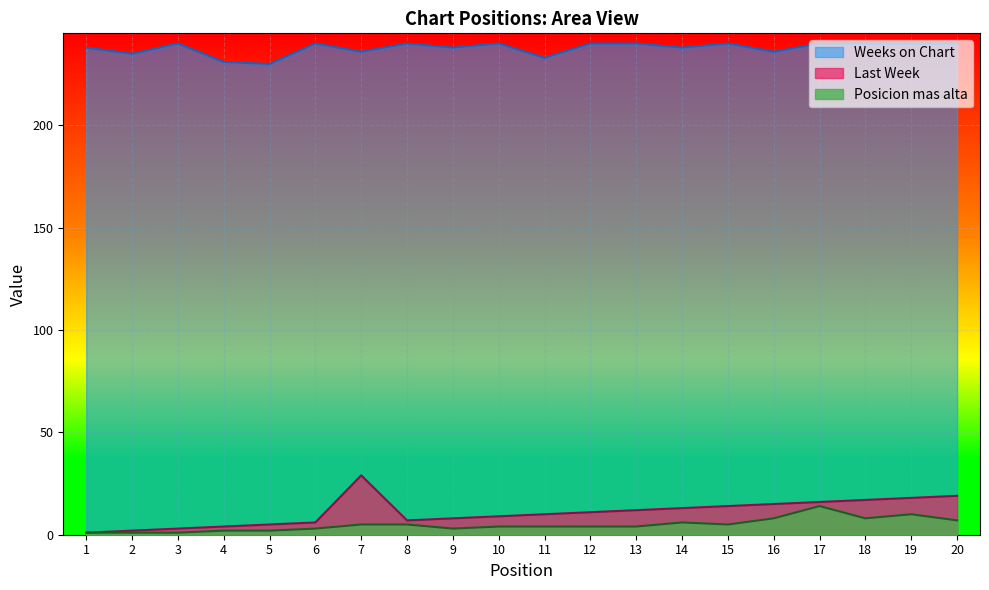

The Weeks on Chart series shows 231 at 4. True or false?

True